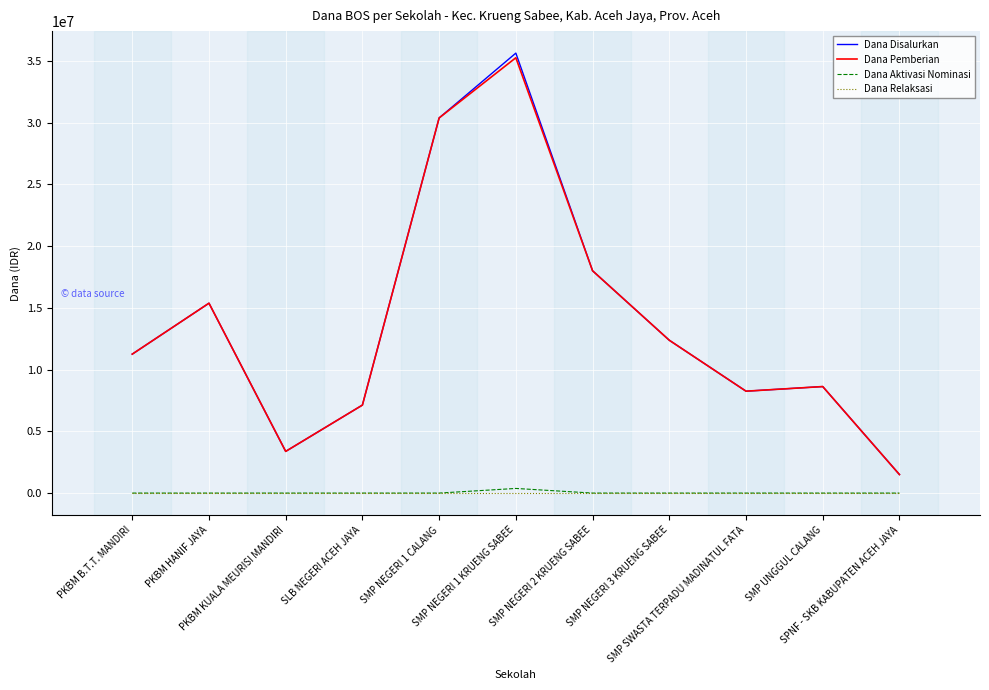

What is the total value across all series at SMP NEGERI 1 CALANG?

60750000